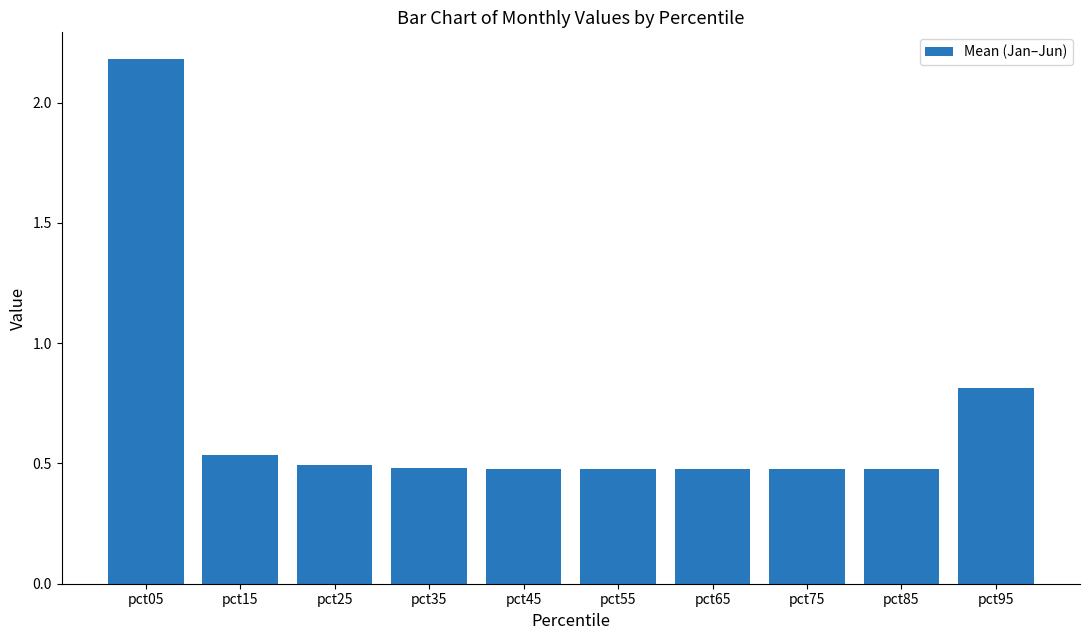

At which category does the chart reach its peak across all series?

pct05